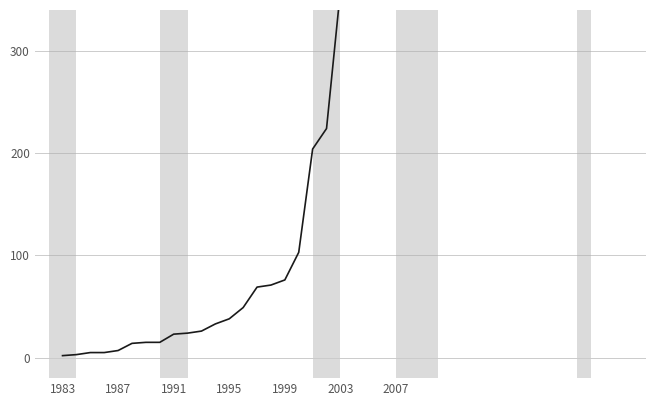

How many values are below 49?

13